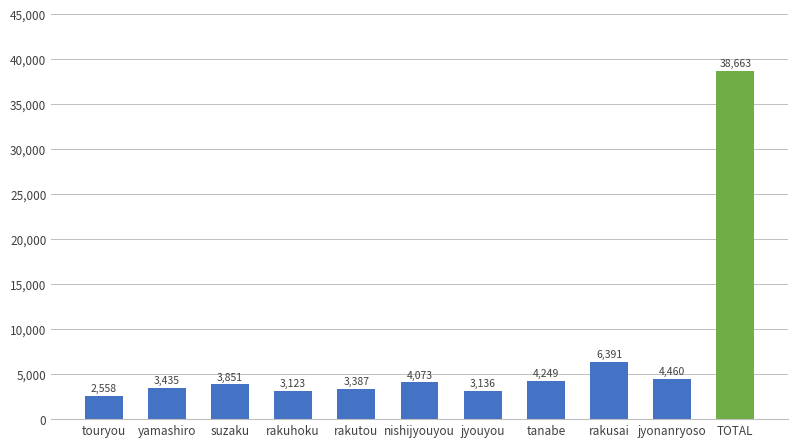

How many distinct data groups are displayed?

1